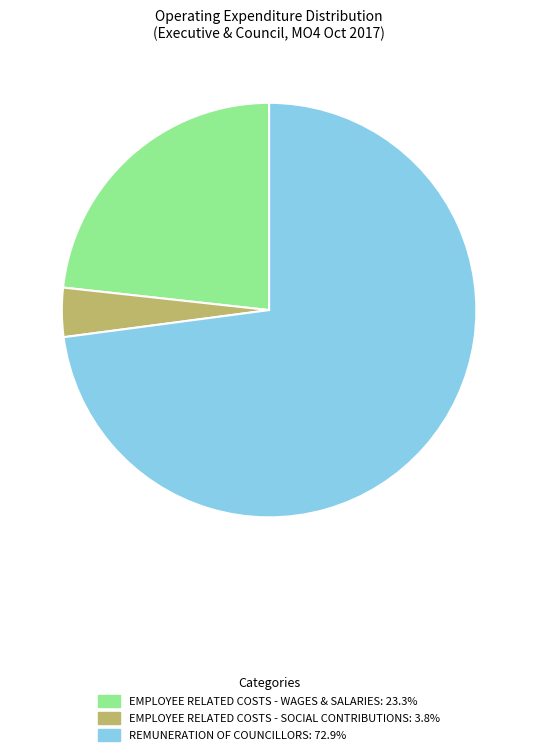

Is there any slice that represents more than half of the pie?

Yes